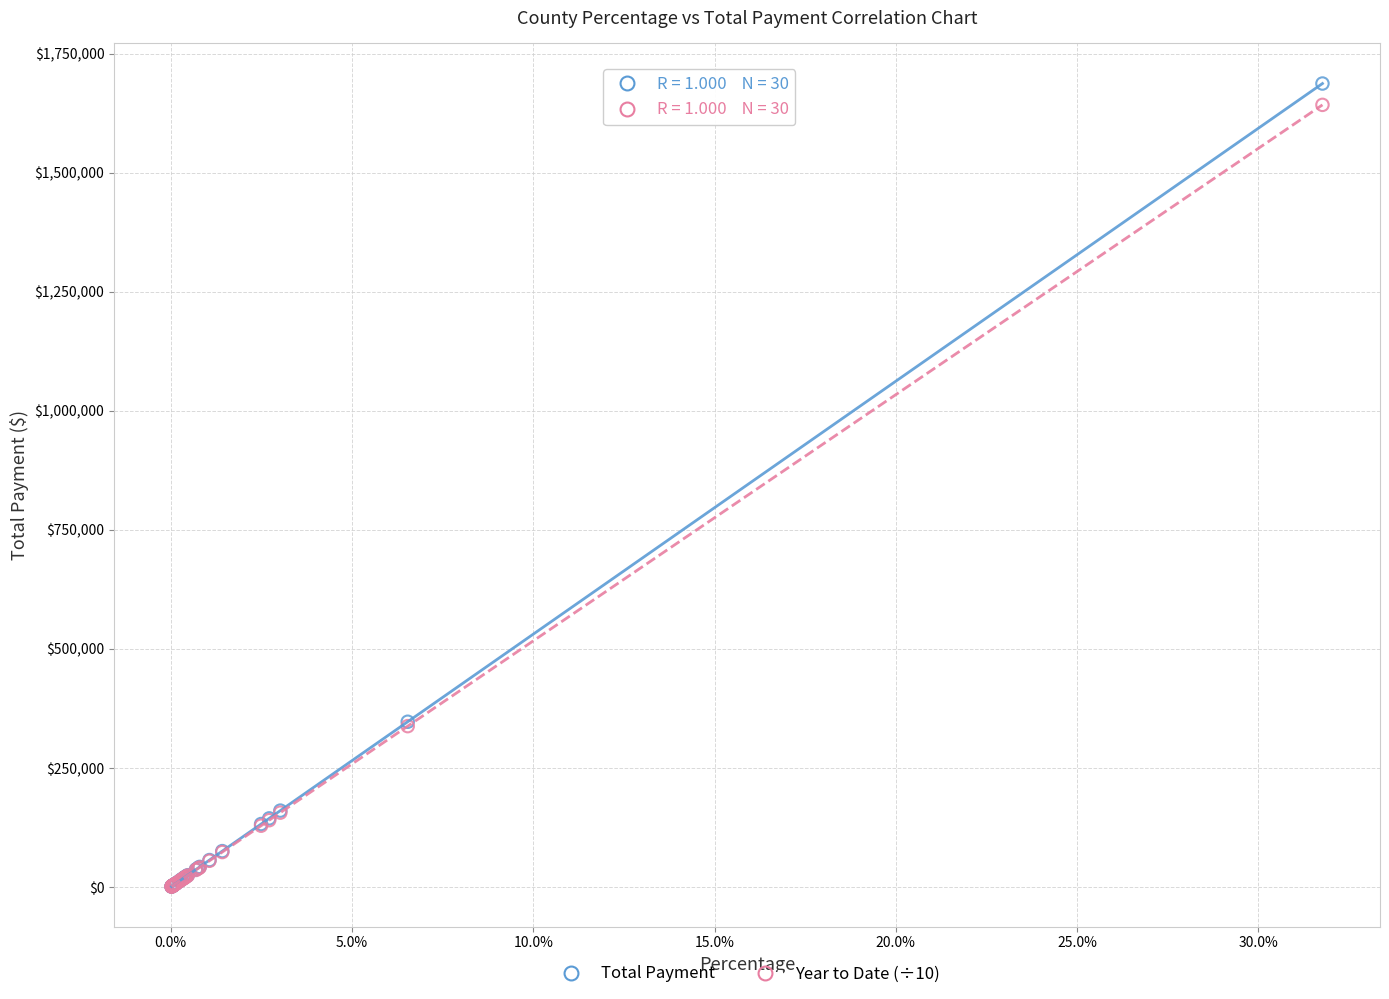

What are all the series names shown in the legend?

Total Payment, Year to Date (÷10)